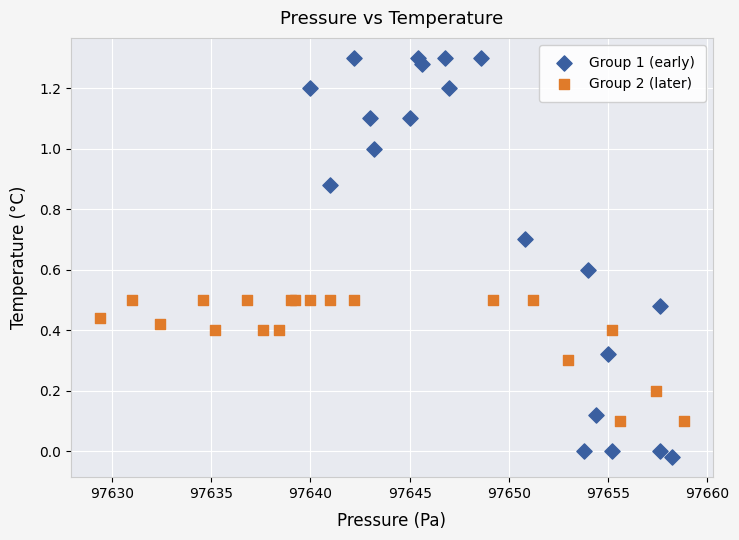

Which series reaches the minimum Y coordinate?

Group 1 (early)